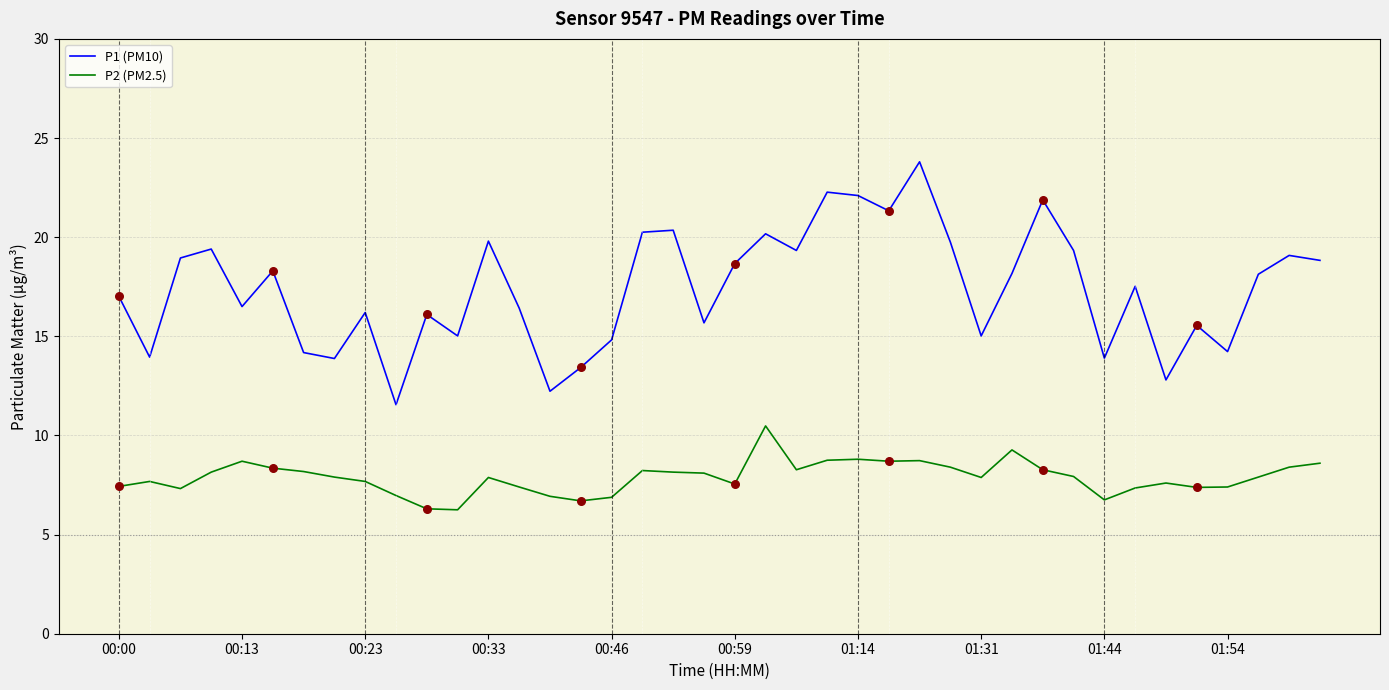

Which series has the largest total across all categories?

P1 (PM10)